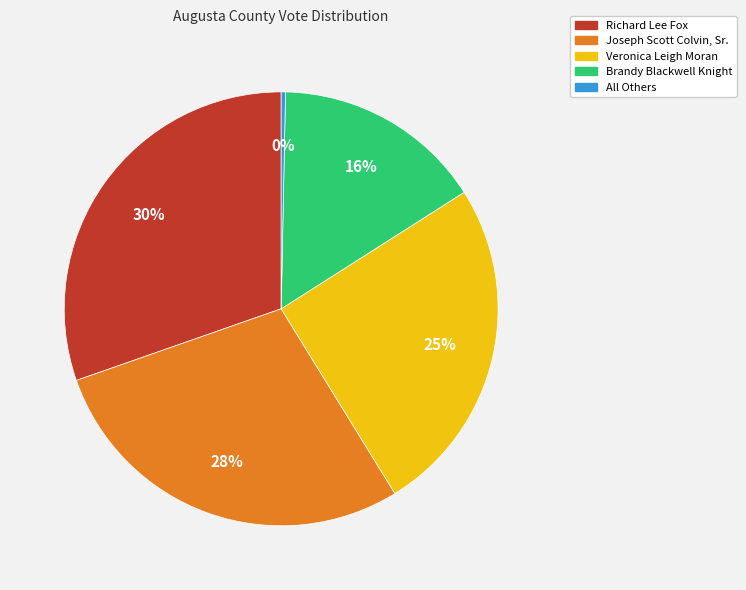

Is it true that Richard Lee Fox is 30% of the pie?

True